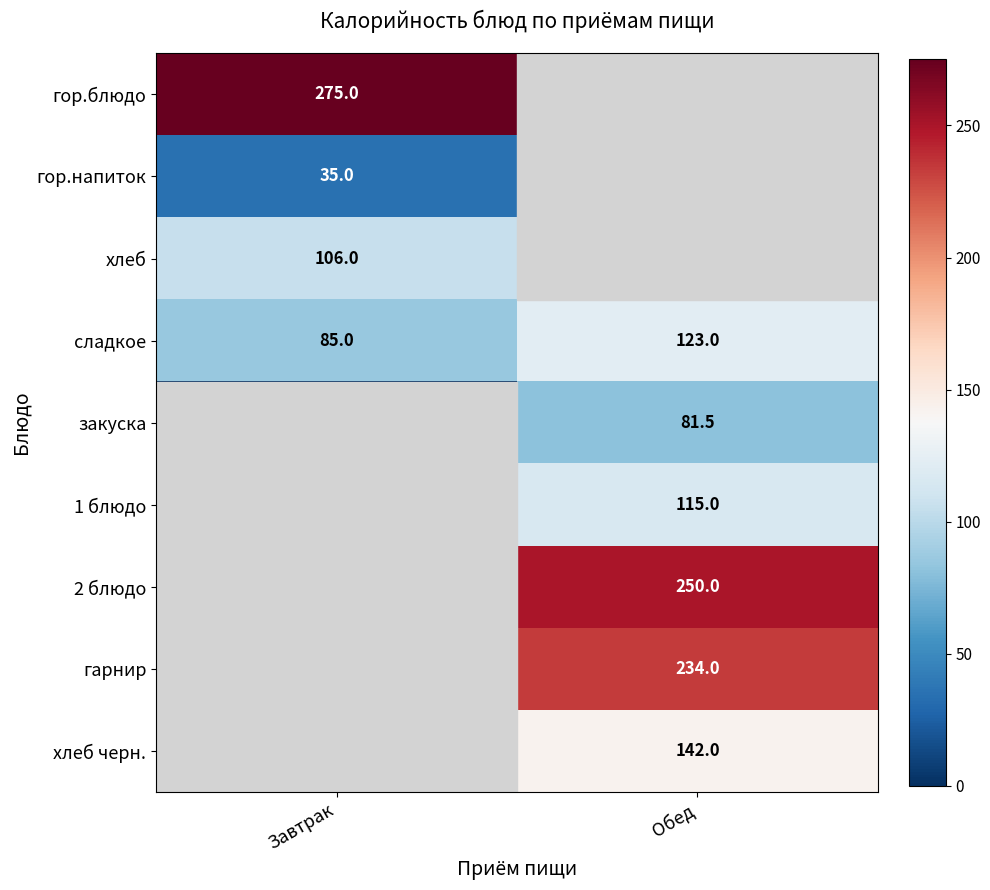

At which label is сладкое closest to 104?

Завтрак